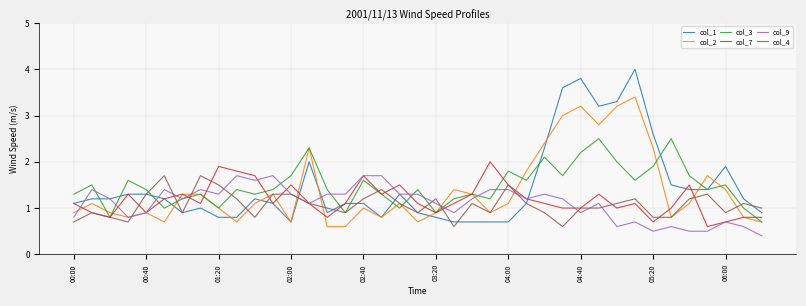

Which series has the widest spread of values?

col_1